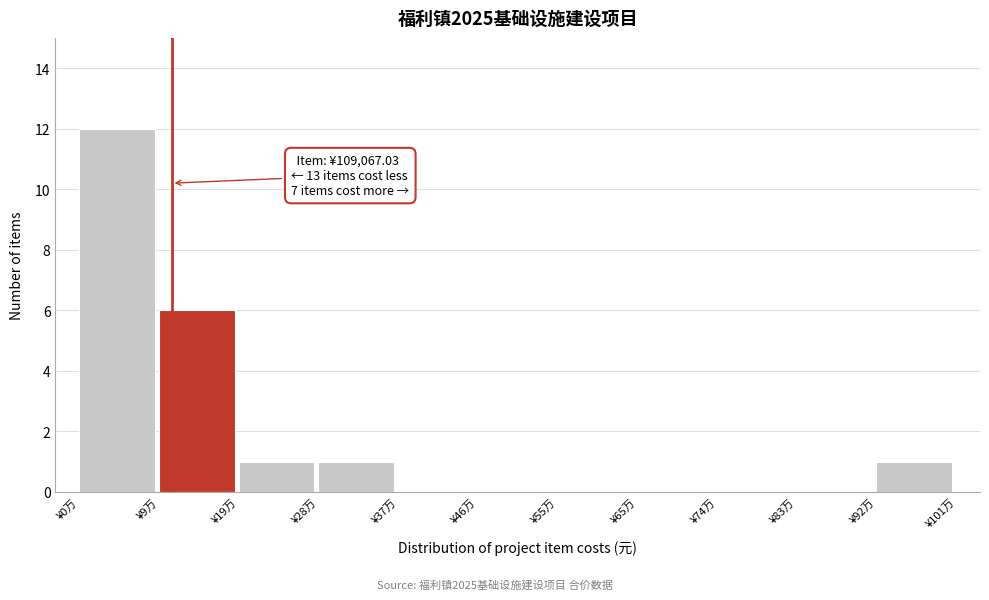

Reading left to right, what are all the values shown in this chart?

¥0万=12	¥9万=6	¥19万=1	¥28万=1	¥37万=0	¥46万=0	¥55万=0	¥65万=0	¥74万=0	¥83万=0	¥92万=1